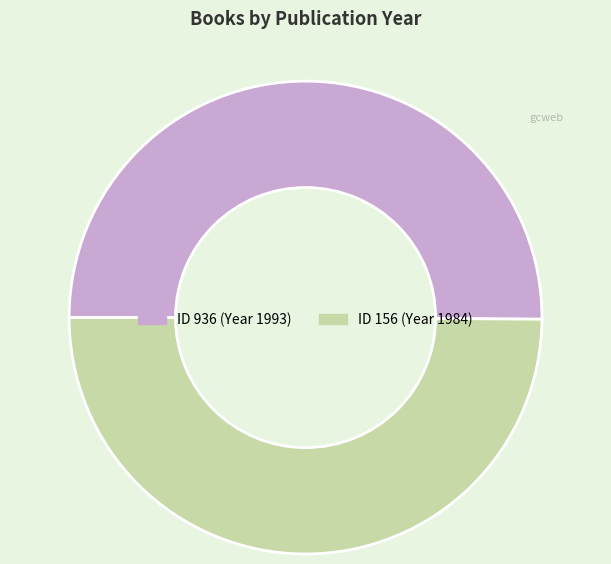

Approximately how many times larger is the value at ID 936 (Year 1993) compared to ID 156 (Year 1984)?

1.0